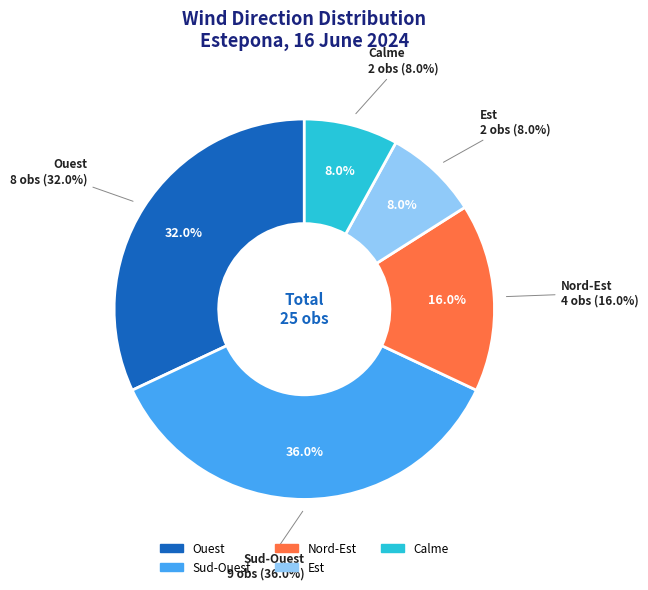

Count the number of slices in the pie.

5